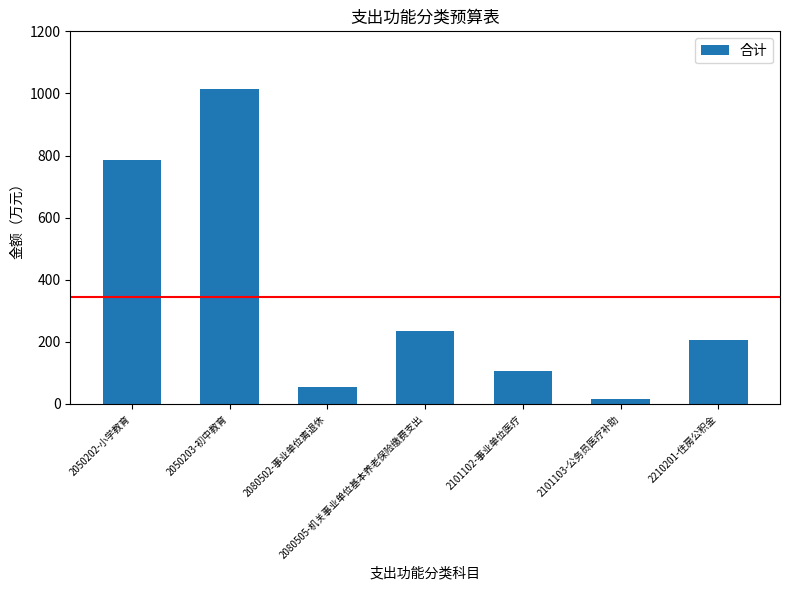

What is the sum of the values at 2101103-公务员医疗补助 and 2101102-事业单位医疗?

121.2